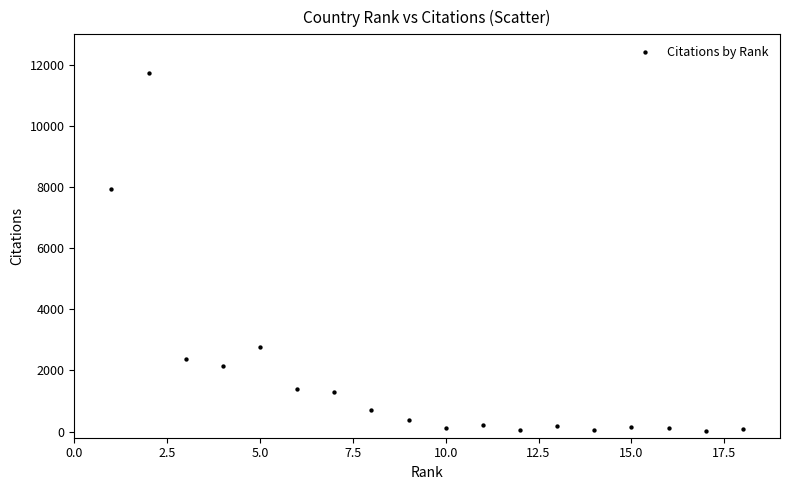

What Y value in the scatter plot is closest to 5892?

7940